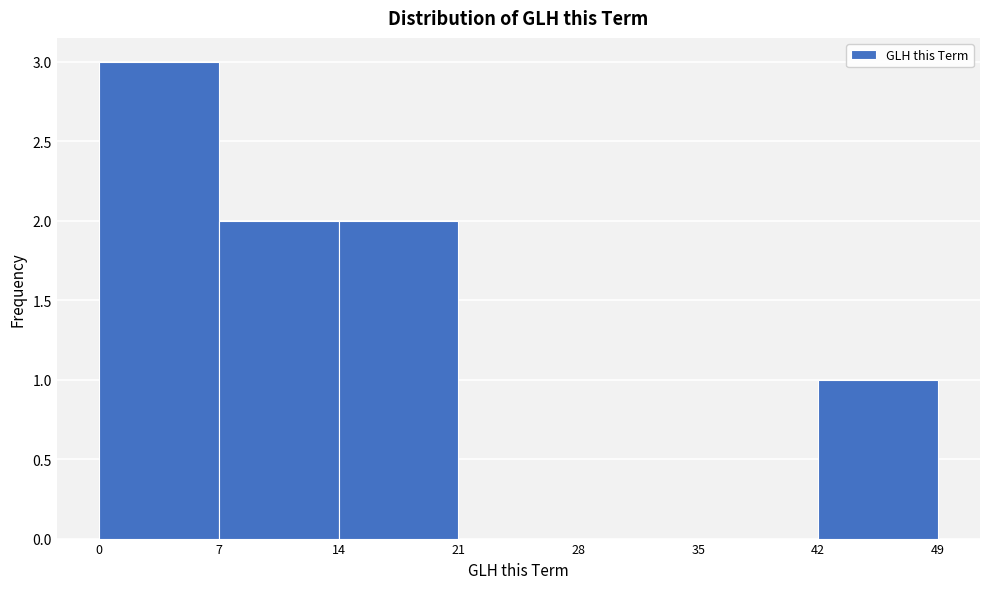

How tall is the bar that spans 14 to 21 on the x-axis? The values are not printed on the chart, so give them approximately, as read against the axis.

2